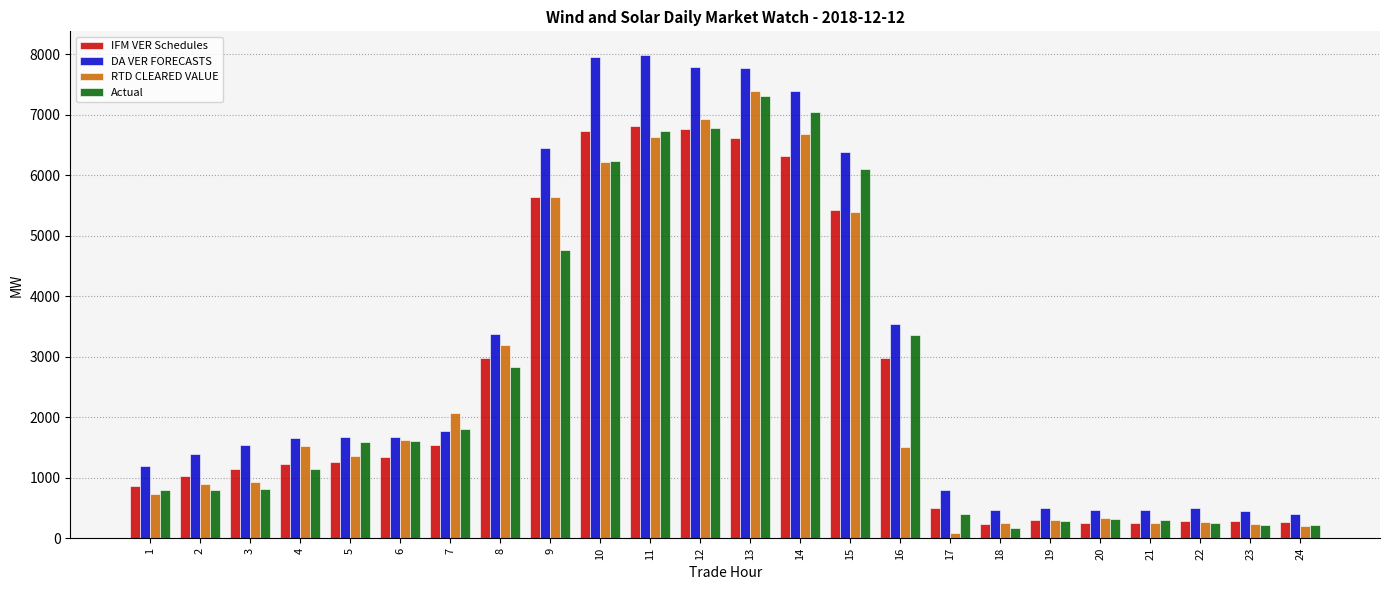

Does the chart contain any negative values?

No